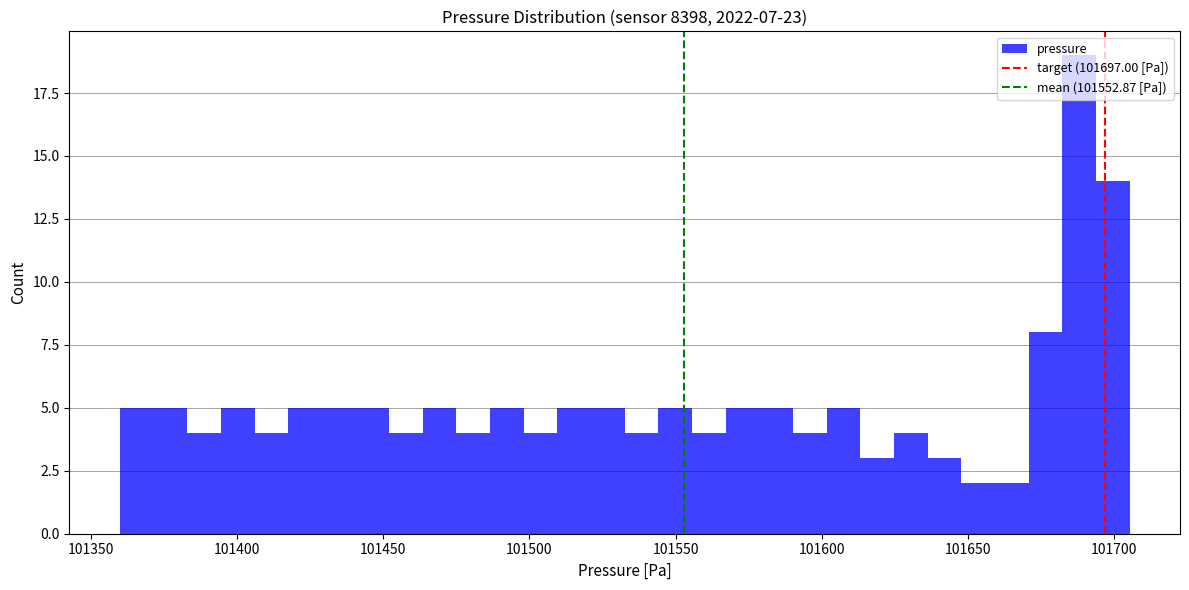

Read against the x-axis, roughly where is the centre of the tallest bar?

101690